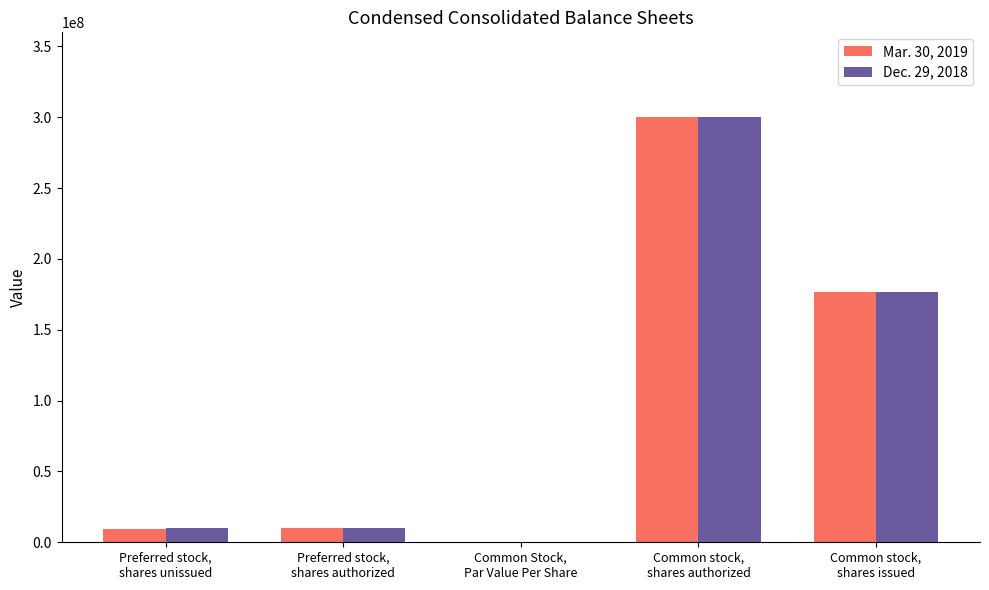

What is the sum of all Dec. 29, 2018 values?

496902740.5